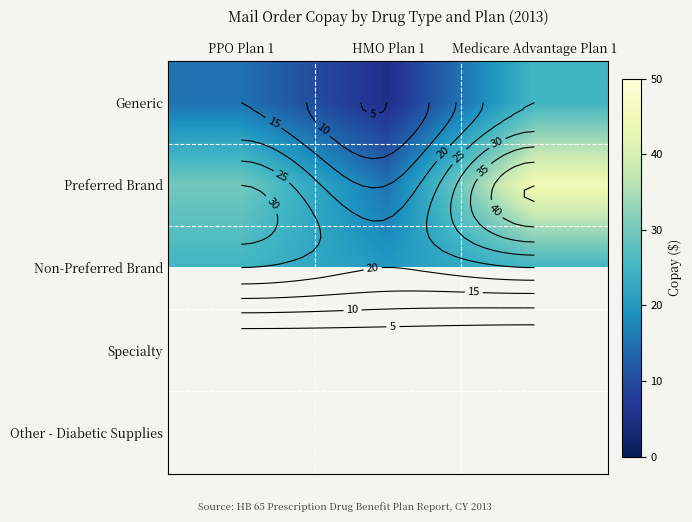

What value does the Non-Preferred Brand series have at Medicare Advantage Plan 1?

25.0